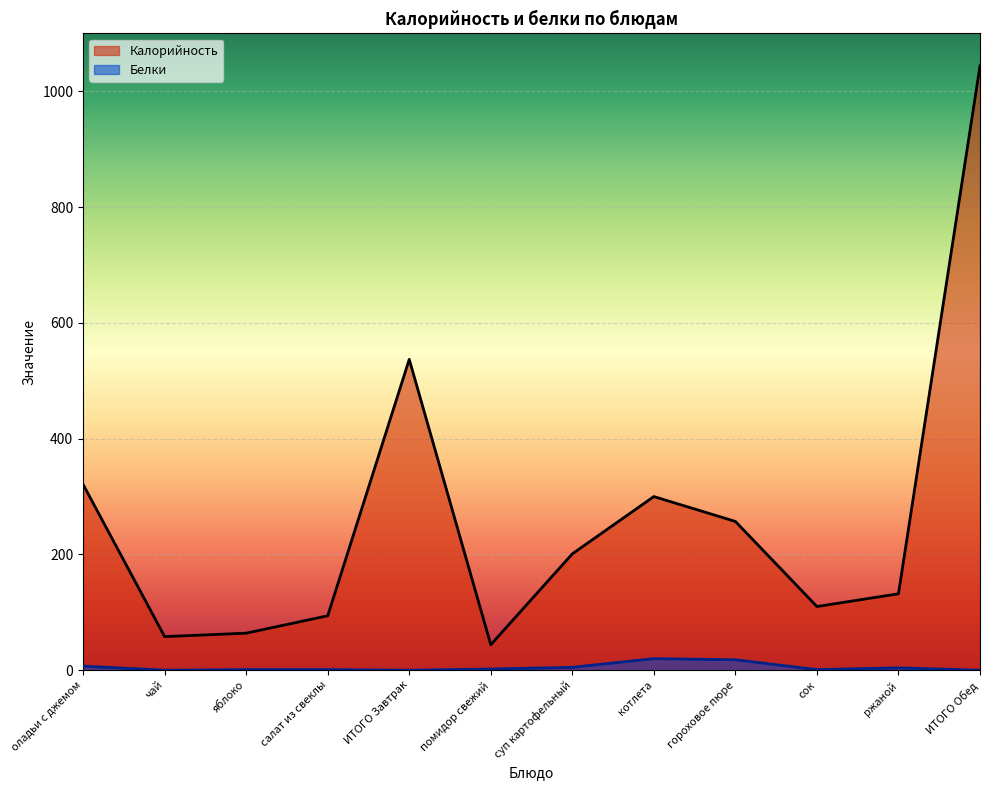

Reading right to left, extract all data points from this chart.

Калорийность: 1044	132	110	257	300	201	44	537	94	64	58	321
Белки: 0	4	1	18	20	5	2	0	1	1	0	7